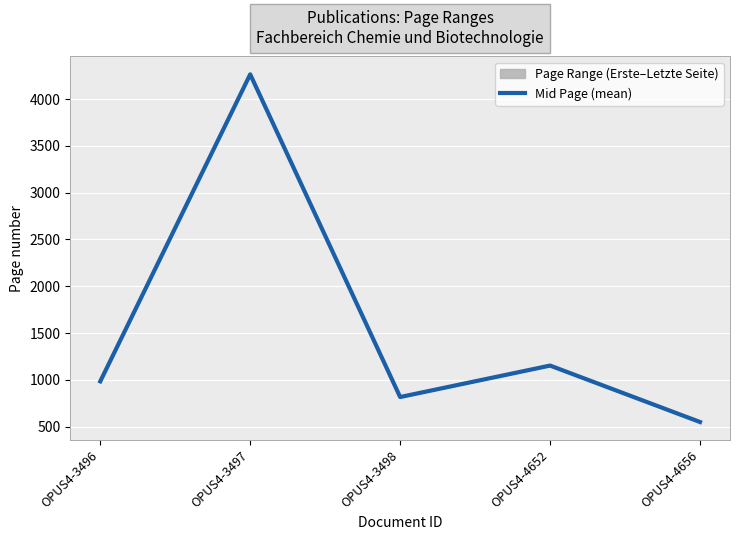

The chart shows a value of 1472.1 at OPUS4-3496. True or false?

False